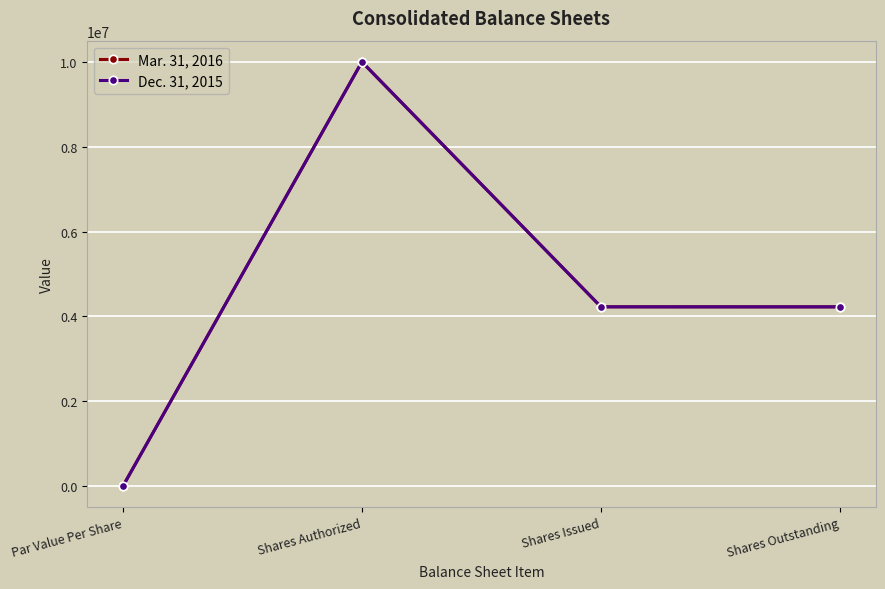

Is it true that Mar. 31, 2016 equals 1 at Par Value Per Share?

True